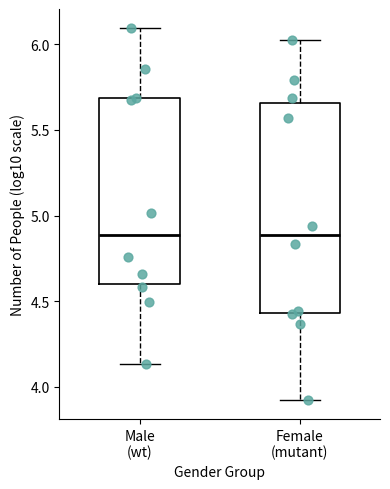

Where is the upper edge of the box for Female (mutant) on the y-axis? The values are not printed on the chart, so give them approximately, as read against the axis.

5.65